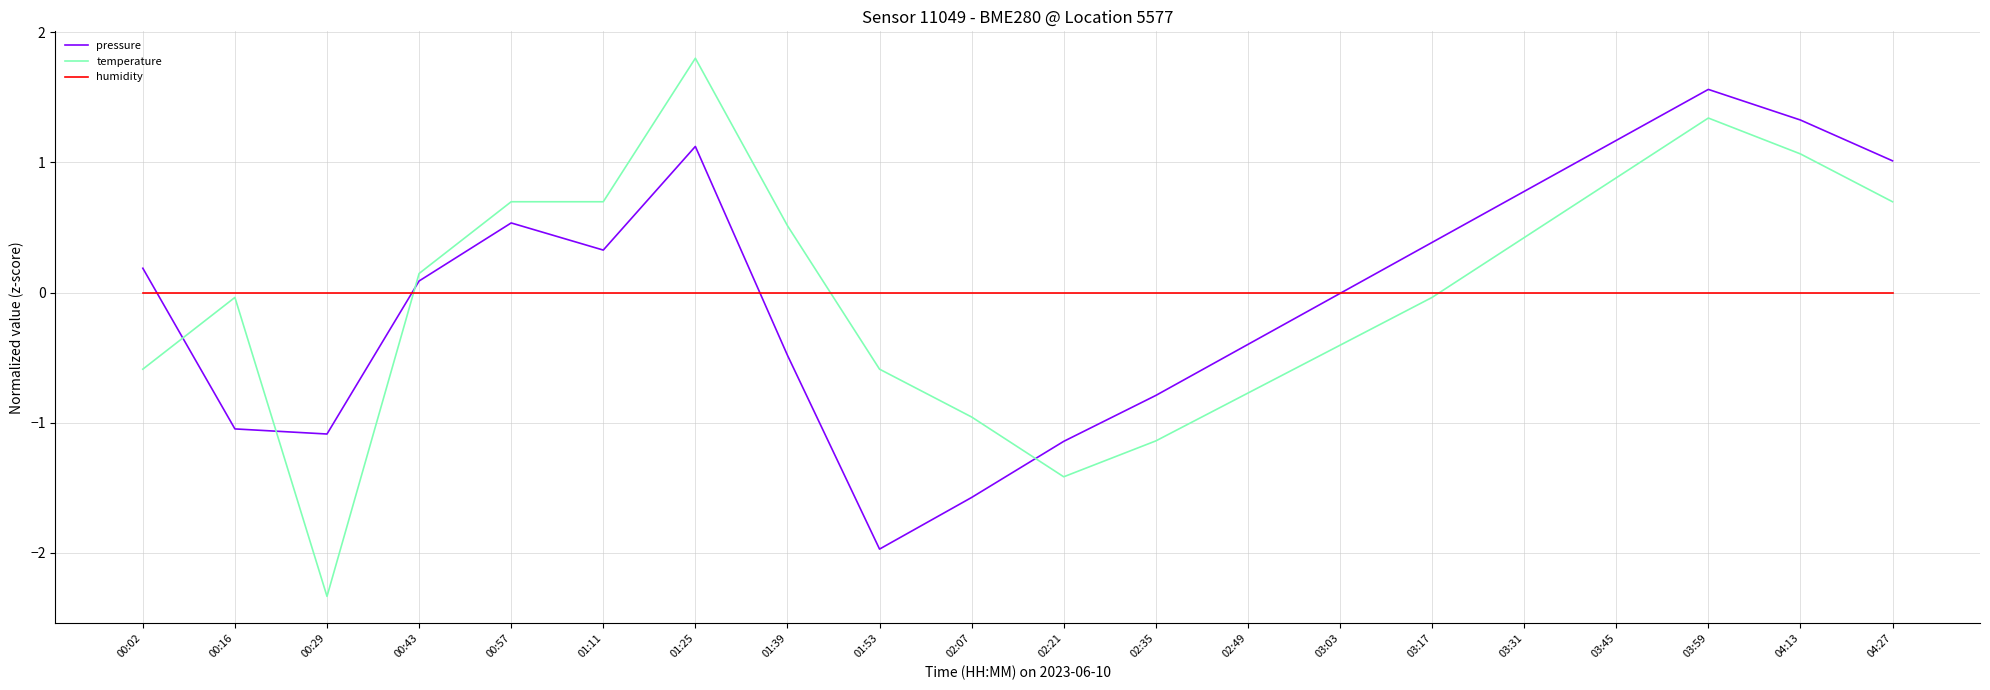

What position from the right is 04:13?

2